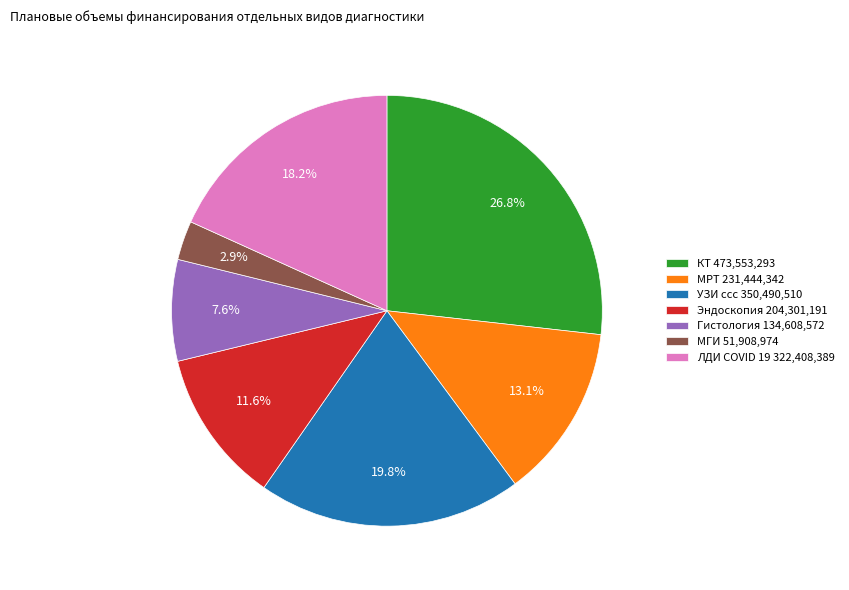

To the nearest percent, what is the difference between the largest and smallest slice percentages?

24%